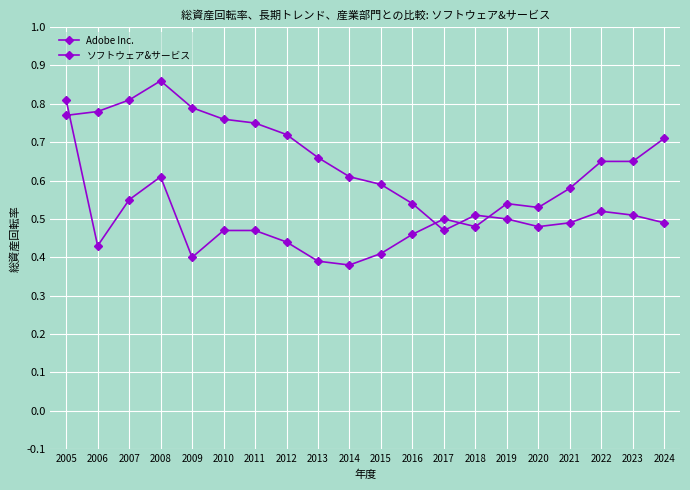

In Adobe Inc., how many points are higher than both neighbors (excluding endpoints)?

3